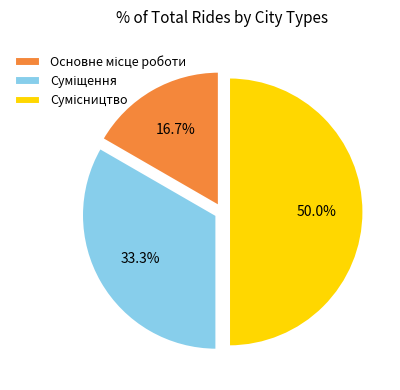

How many segments does this pie chart have?

3